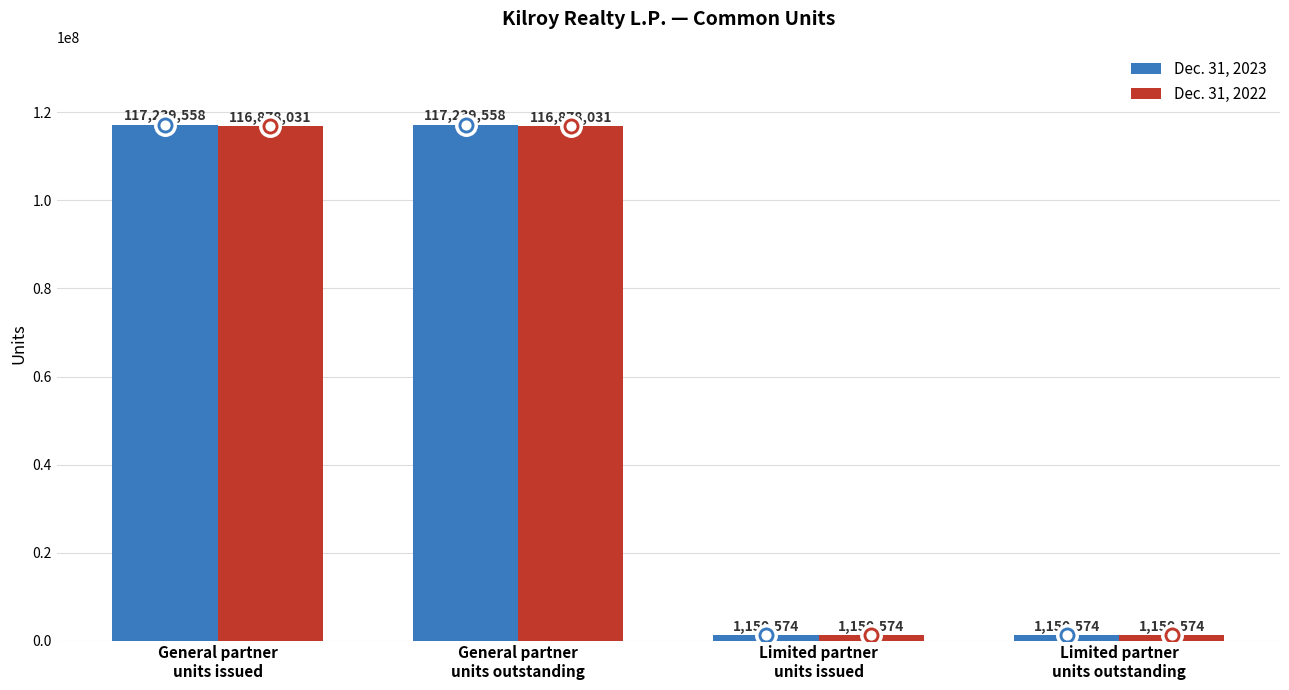

Reading left to right, transcribe all the data shown in this chart.

Dec. 31, 2023: 117239558	117239558	1150574	1150574
Dec. 31, 2022: 116878031	116878031	1150574	1150574